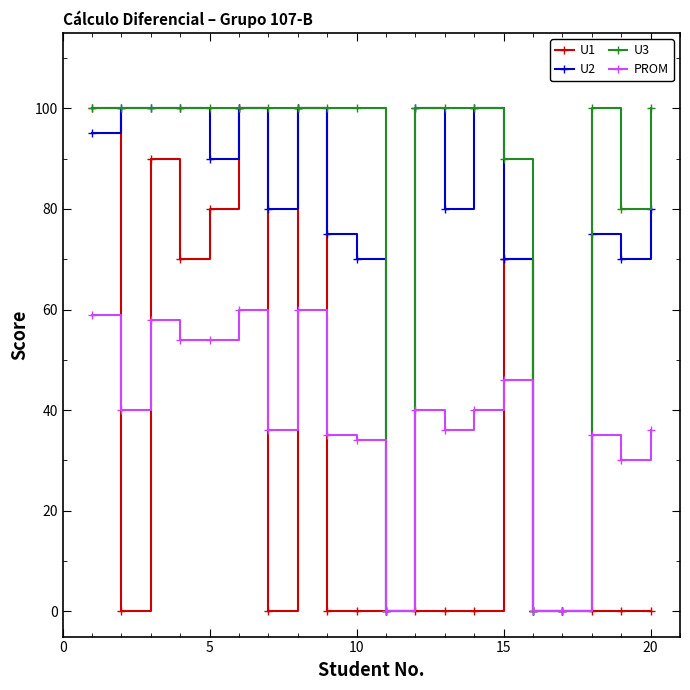

What is the greatest value displayed?

100